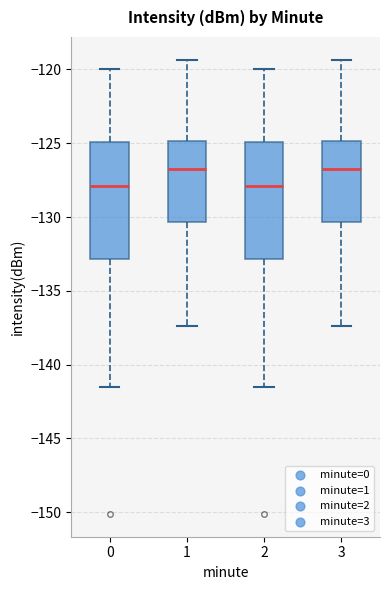

Where is the upper edge of the box at x = 2 on the y-axis? The values are not printed on the chart, so give them approximately, as read against the axis.

-125.0